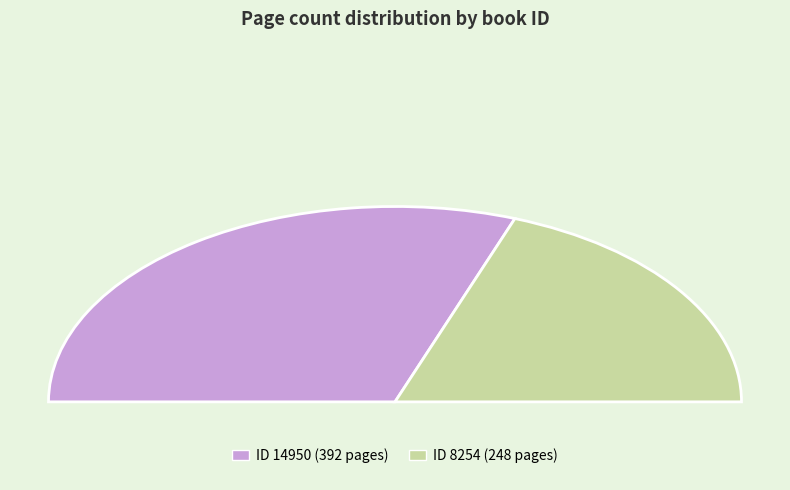

Between 14950 and 8254, which is larger?

14950